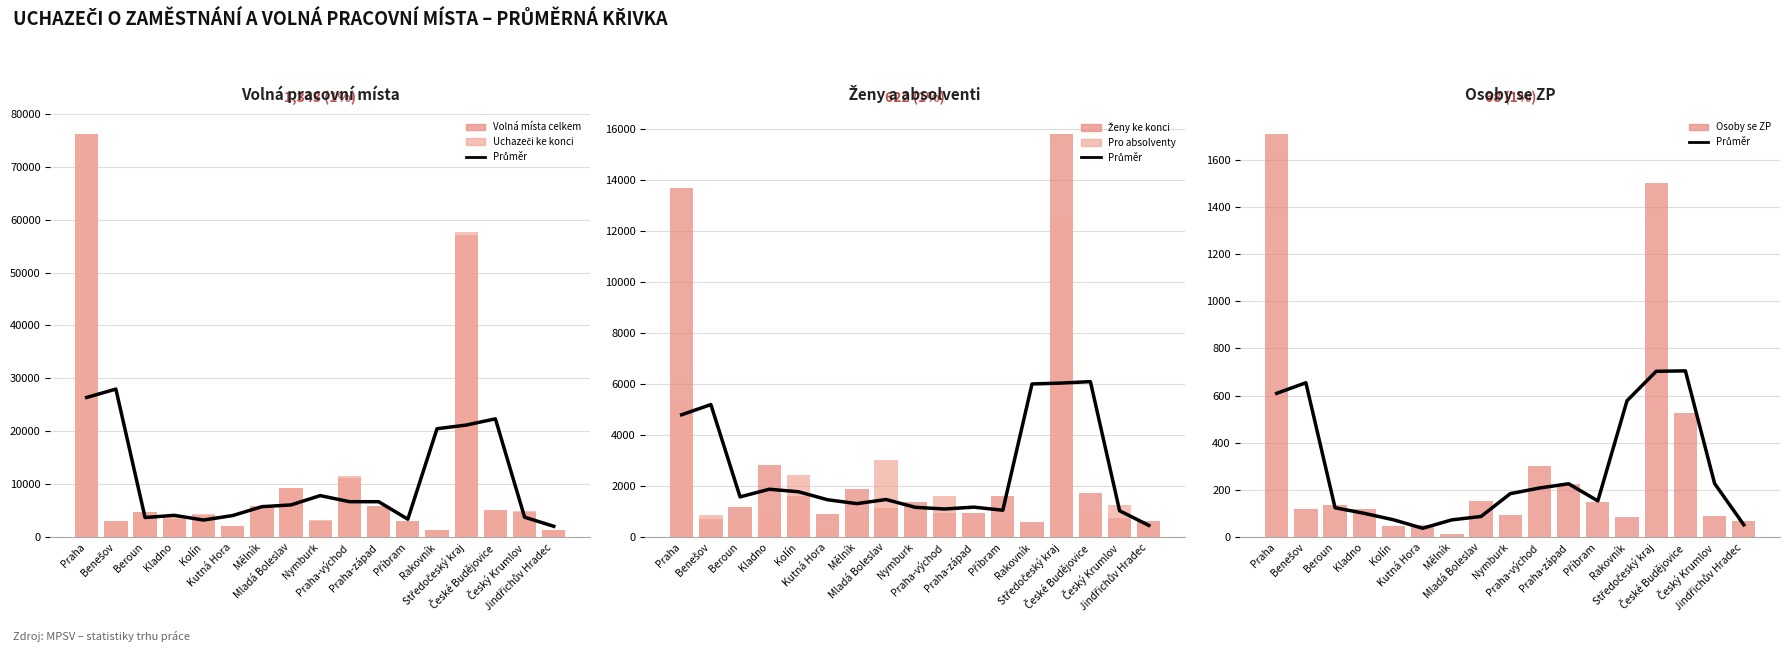

What is the total value across all series at Beroun?

11744.7